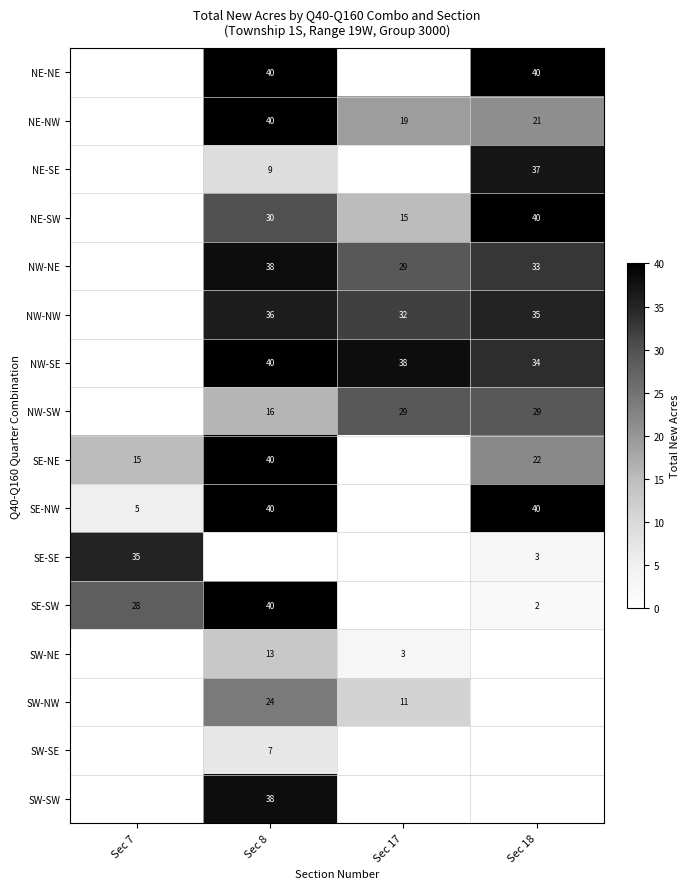

What is the difference between the highest and lowest values at Sec 8?

40